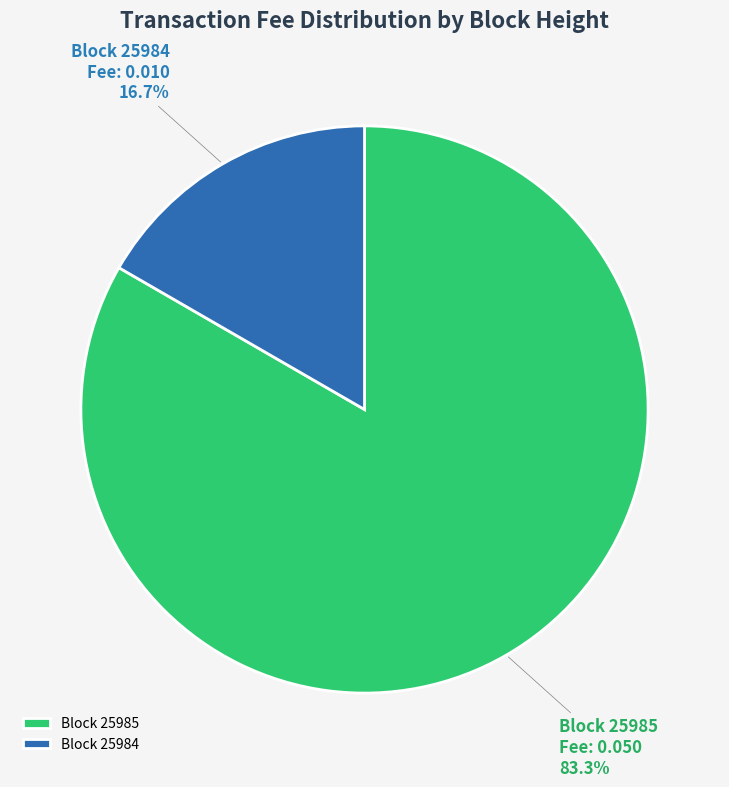

Which has a higher value, Block 25985 or Block 25984?

Block 25985